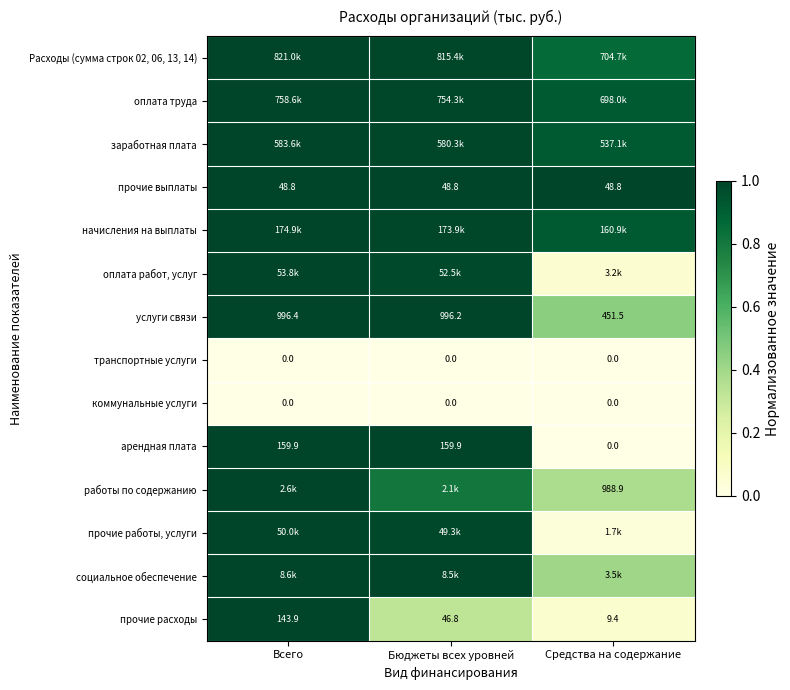

Where is услуги связи nearest to the value 723?

Средства на содержание